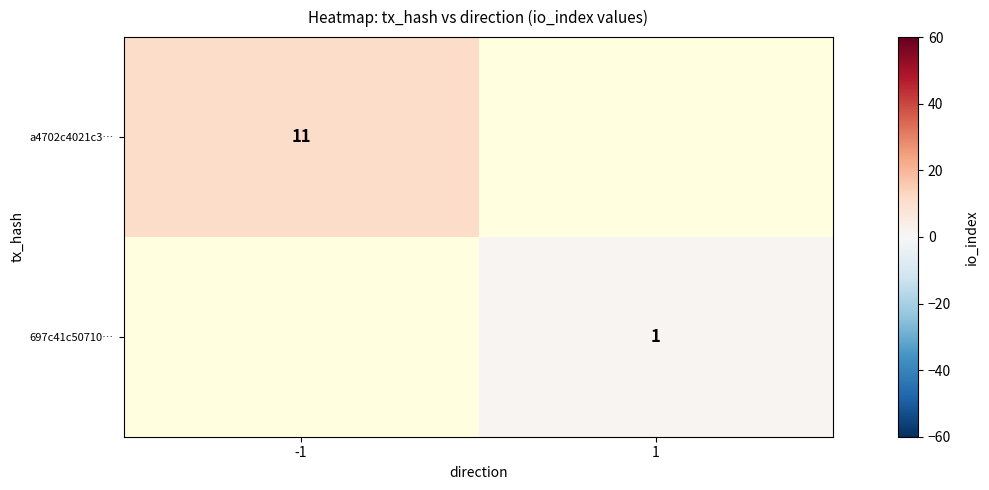

Is it true that 697c41c50710… equals 1.5 at 1?

False